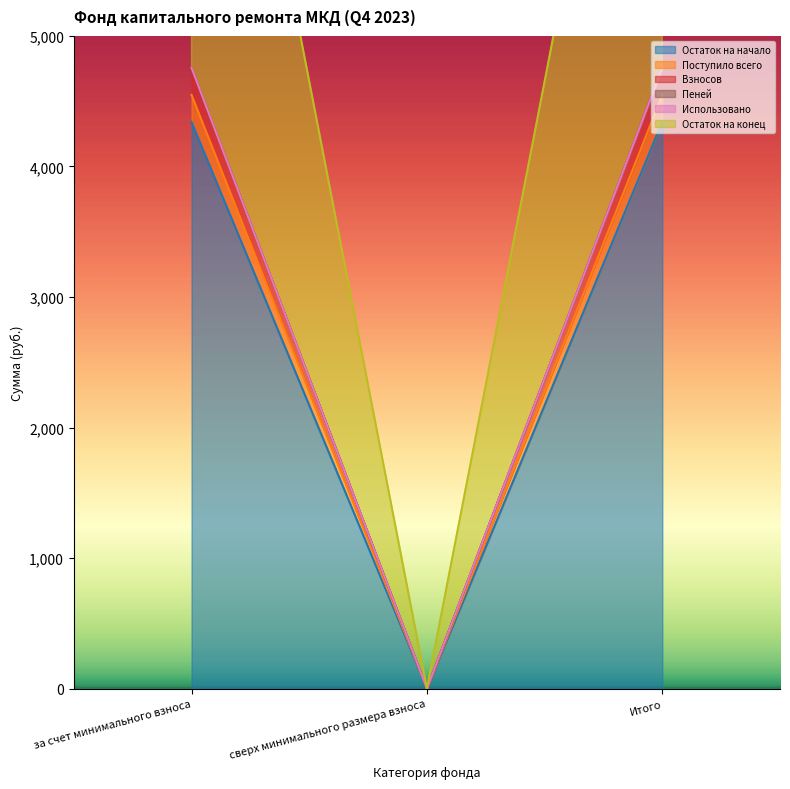

What is the spread (max minus min) of values at за счет минимального взноса?

415.3